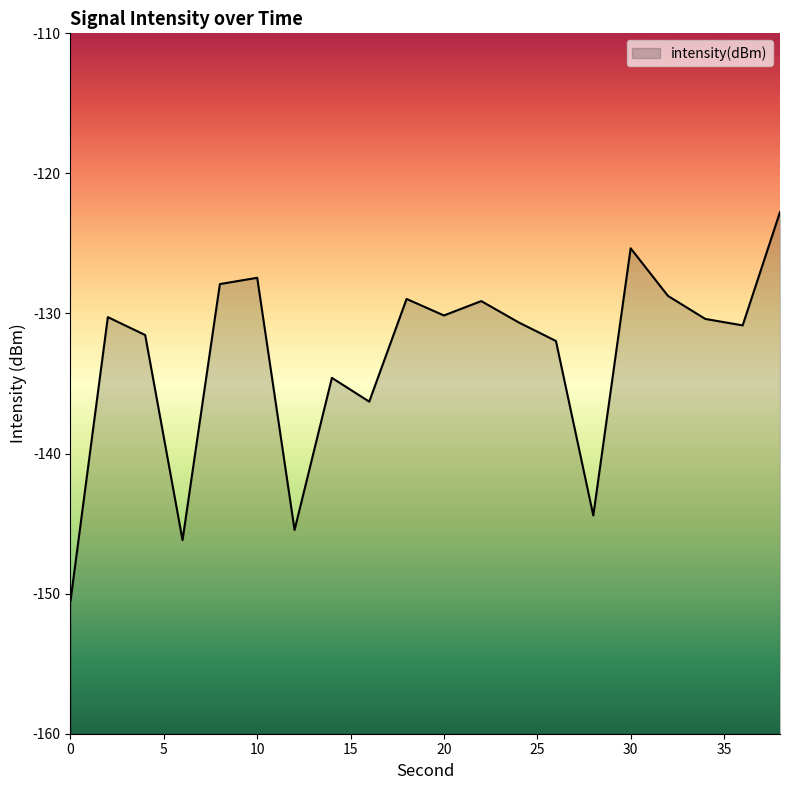

What is the difference between the values at 6 and 32?

17.4